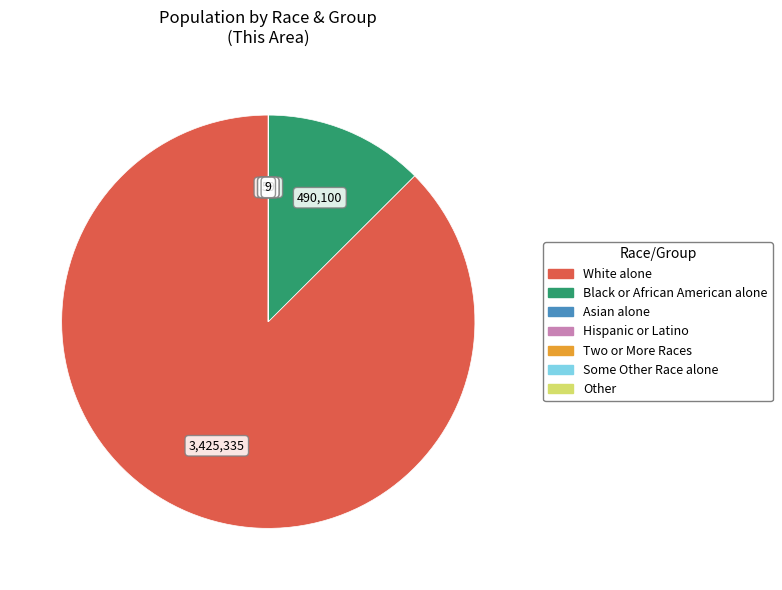

Does White alone account for over 50% of the chart?

Yes